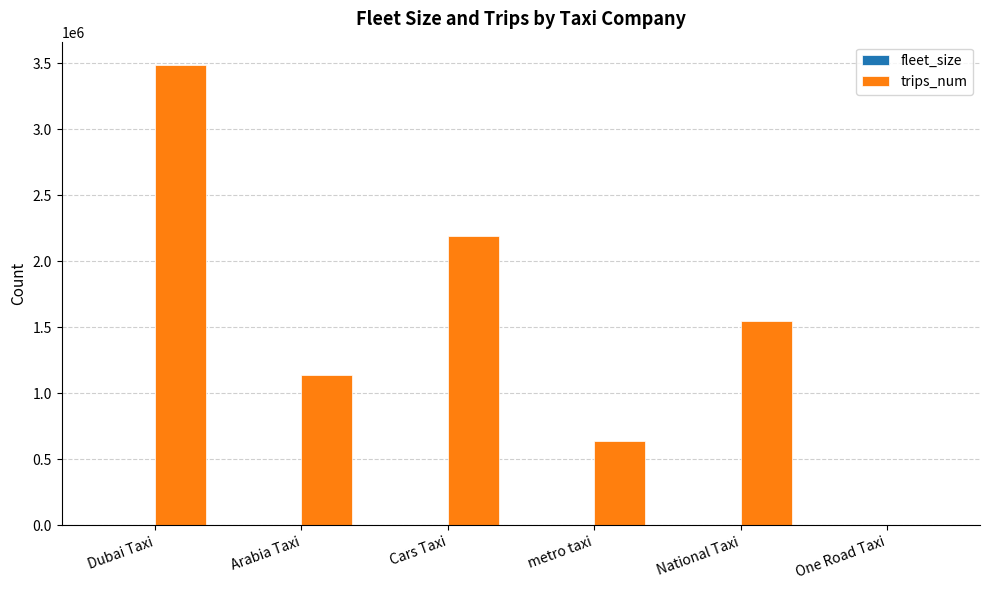

The trips_num series shows 1139670 at Arabia Taxi. True or false?

True